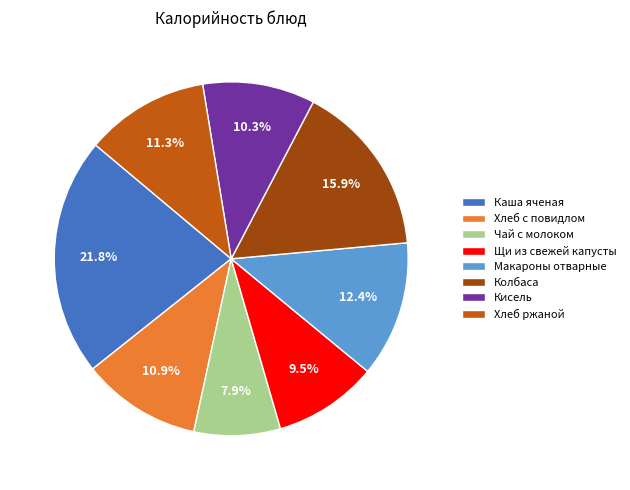

Count the number of slices in the pie.

8